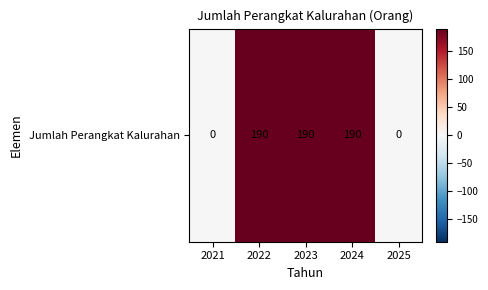

List the labels in order of value, smallest first.

2021, 2025, 2022, 2023, 2024